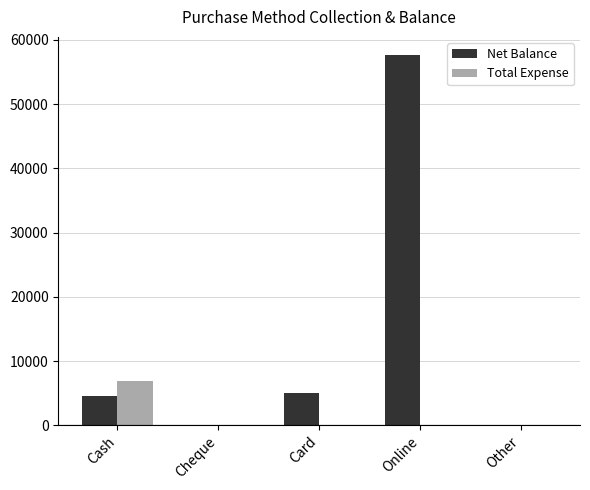

What is the greatest value displayed?

57600